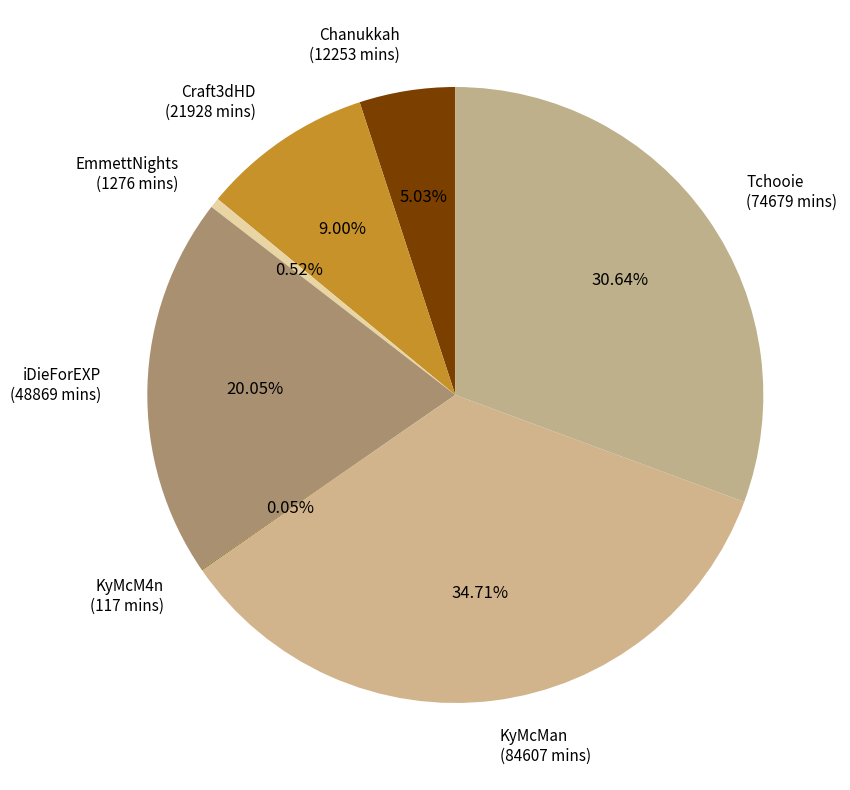

Is Craft3dHD (21928 mins) the majority of the pie?

No